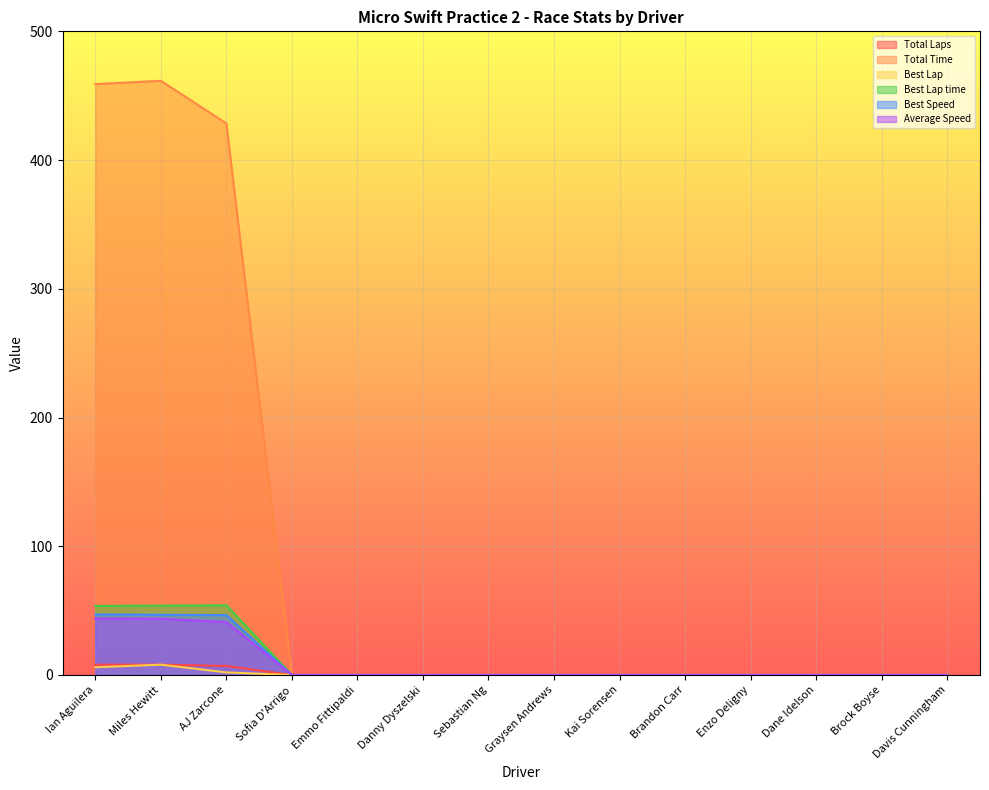

Reading left to right, what are all the values shown in this chart?

Total Laps: 8.0	8.0	7.0	0.0	0.0	0.0	0.0	0.0	0.0	0.0	0.0	0.0	0.0	0.0
Total Time: 459.0	461.6	428.5	0.0	0.0	0.0	0.0	0.0	0.0	0.0	0.0	0.0	0.0	0.0
Best Lap: 6.0	8.0	2.0	0.0	0.0	0.0	0.0	0.0	0.0	0.0	0.0	0.0	0.0	0.0
Best Lap time: 53.6	53.9	54.2	0.0	0.0	0.0	0.0	0.0	0.0	0.0	0.0	0.0	0.0	0.0
Best Speed: 47.0	46.8	46.5	0.0	0.0	0.0	0.0	0.0	0.0	0.0	0.0	0.0	0.0	0.0
Average Speed: 43.9	43.7	41.2	0.0	0.0	0.0	0.0	0.0	0.0	0.0	0.0	0.0	0.0	0.0